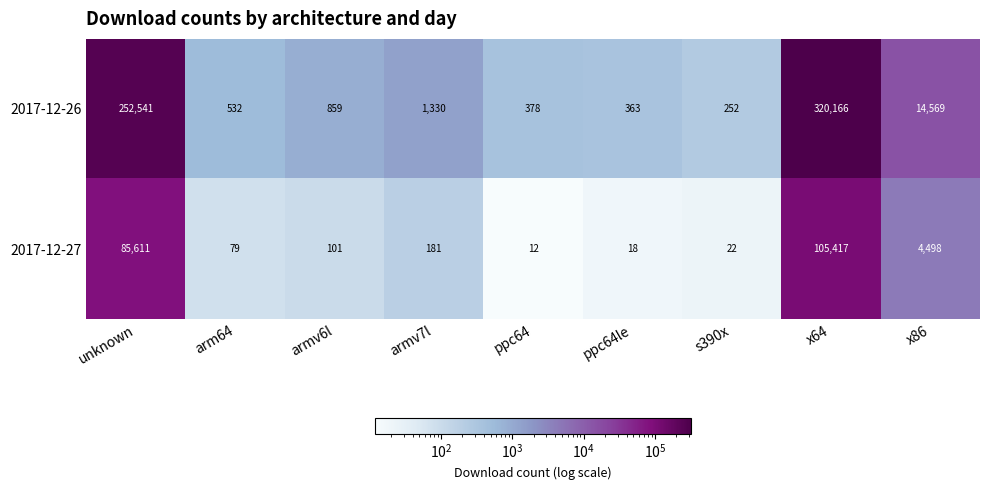

At ppc64, list the series in order from smallest to largest.

2017-12-27, 2017-12-26